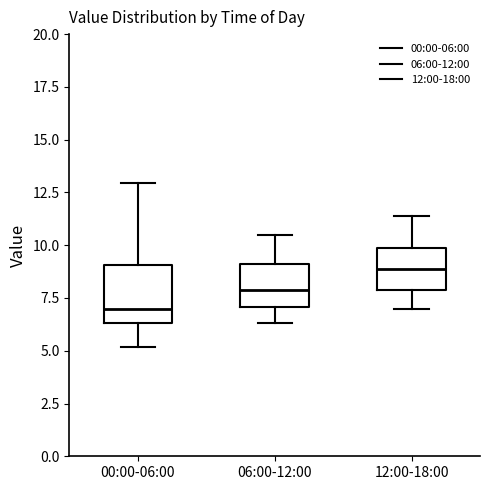

Which box is the tallest, from its lower edge to its upper edge?

00:00-06:00